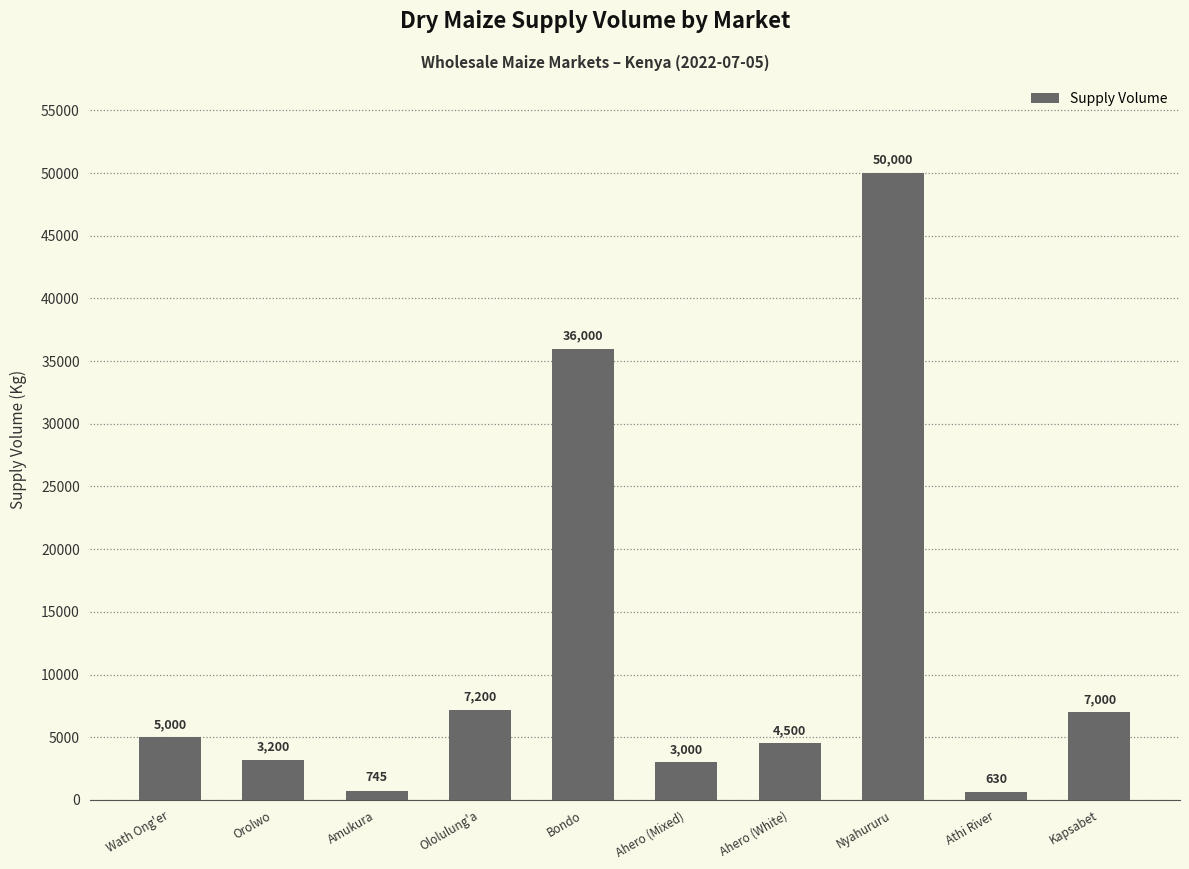

Count the number of categories in the chart.

10